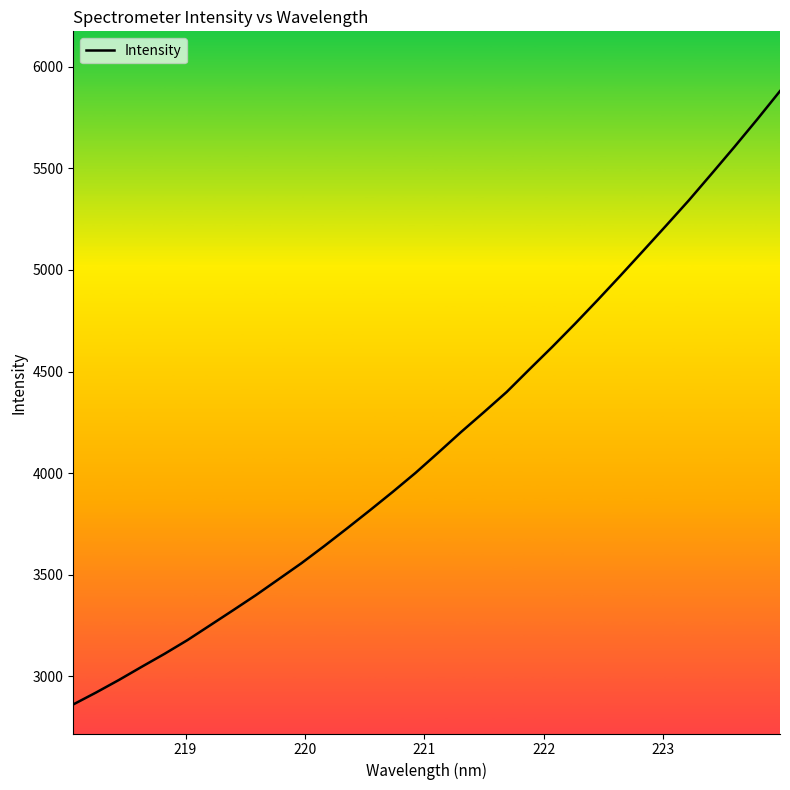

What is the minimum value shown in the chart?

2861.7